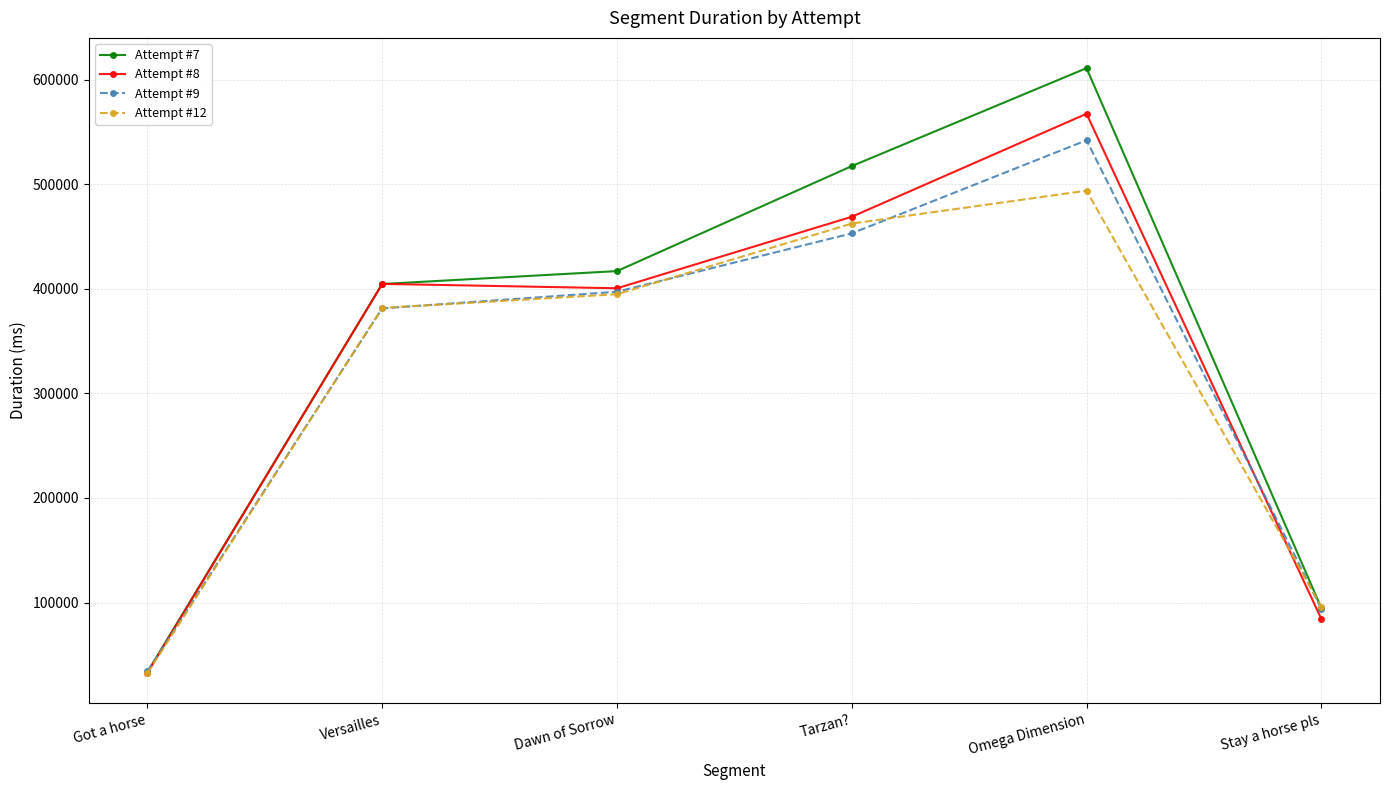

Which category has the highest value across all series?

Omega Dimension